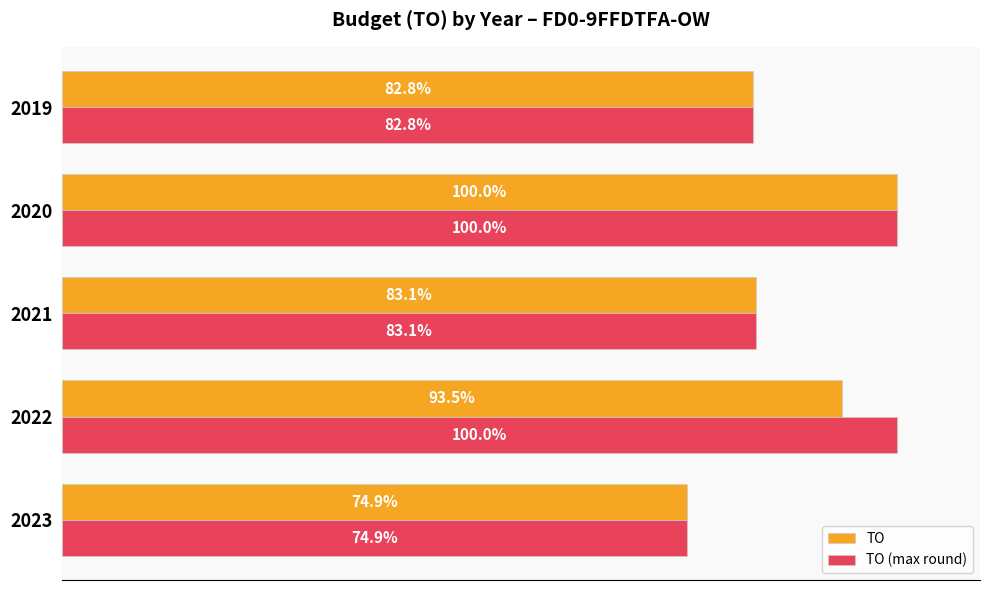

Rank the series by their average value, from highest to lowest.

TO (max round), TO